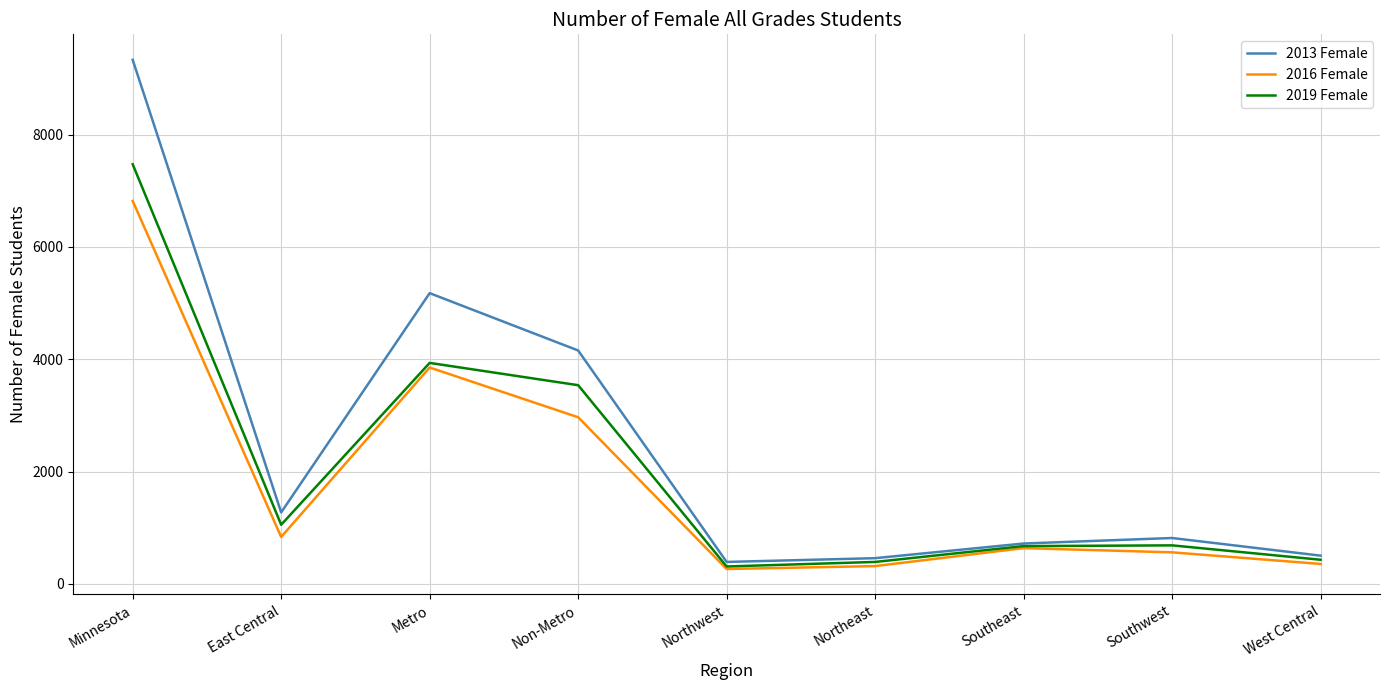

What is the difference between the highest and lowest values at Southeast?

82